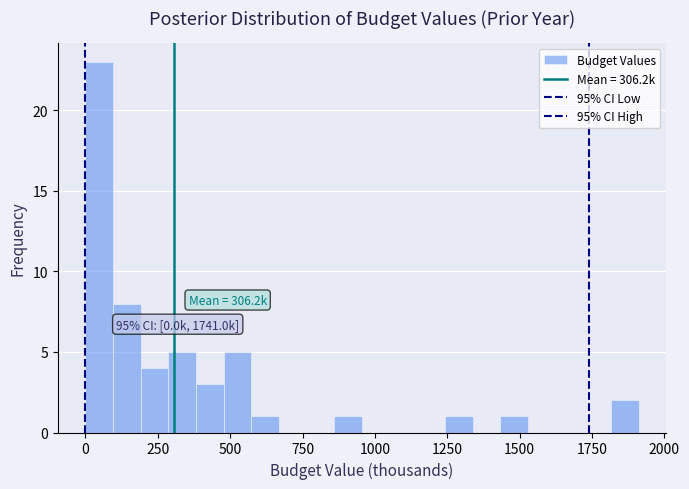

Around what value on the x-axis is the tallest bar? Give the approximate position of its centre, as read against the axis.

50